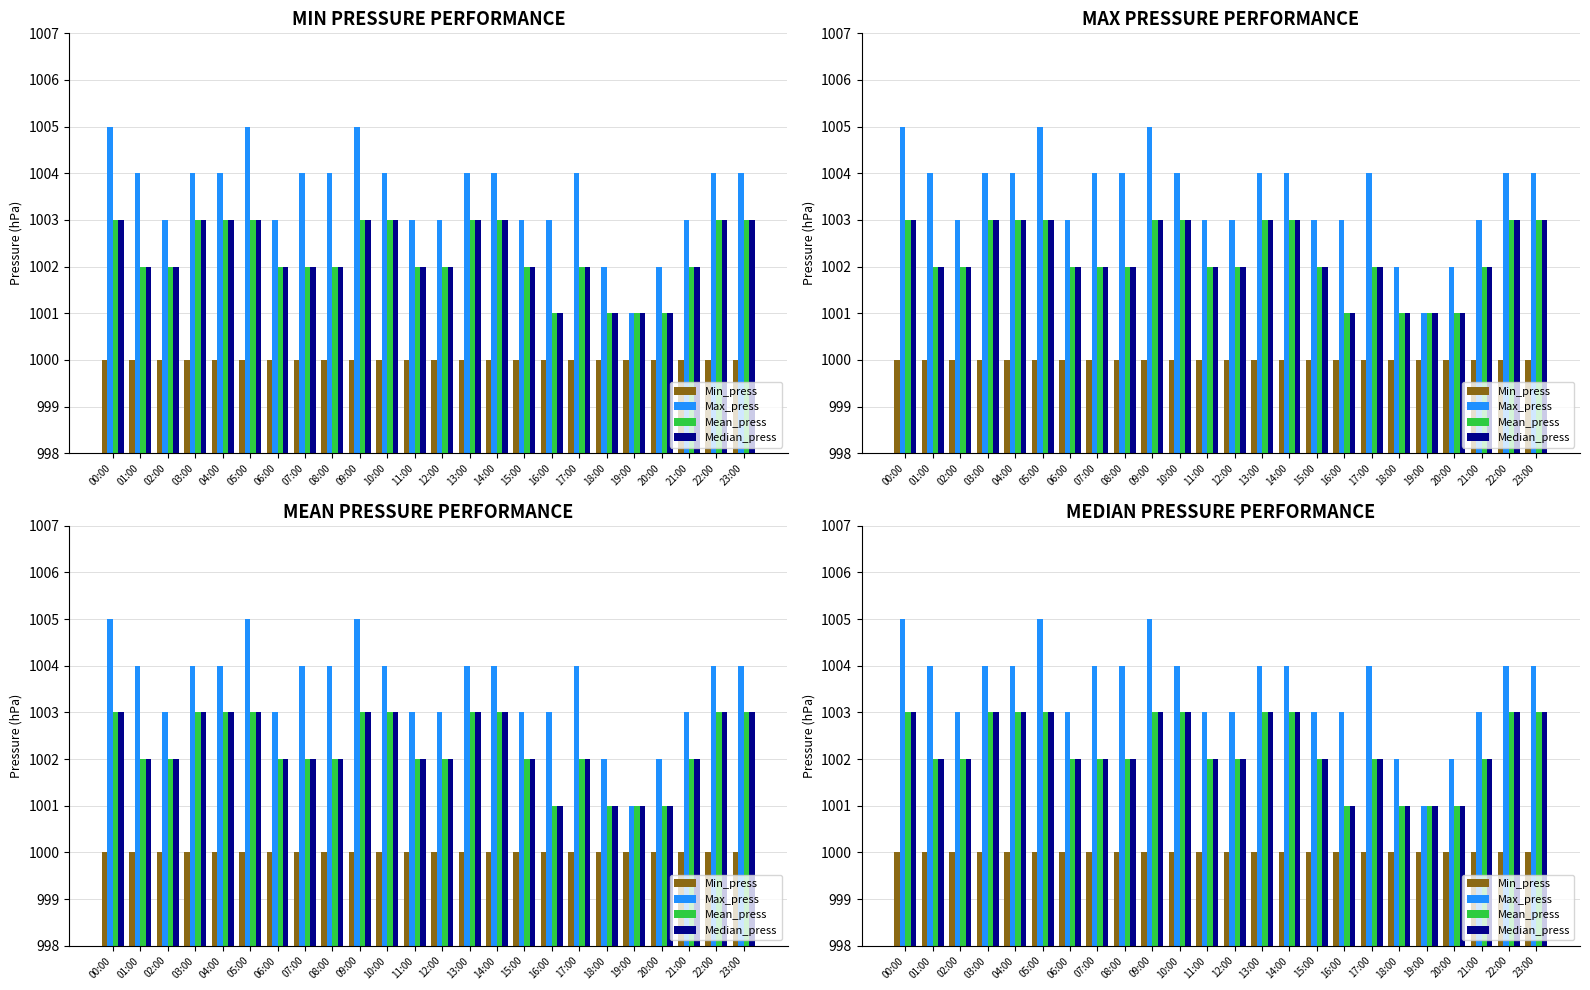

Which series has the widest spread of values?

Max_press